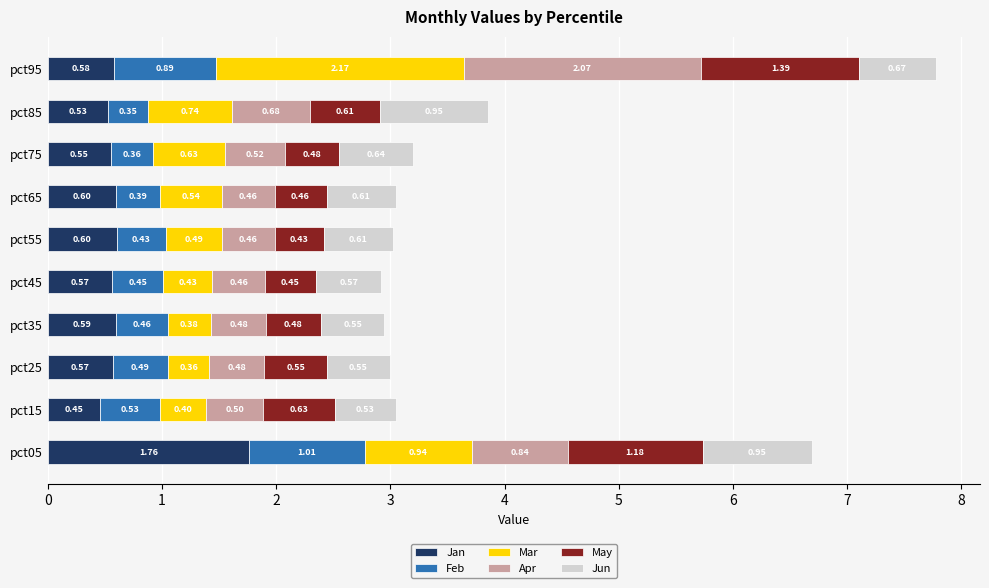

At which category is the sum across all series the highest?

pct95